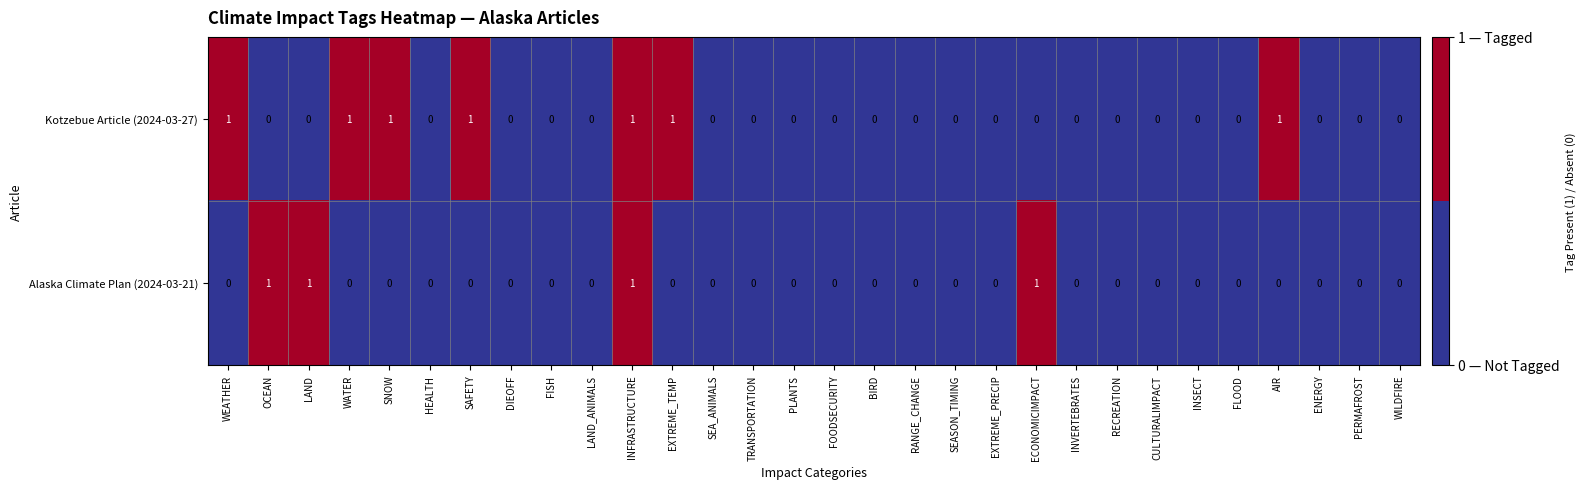

Which series has the largest total across all categories?

Kotzebue Article (2024-03-27)